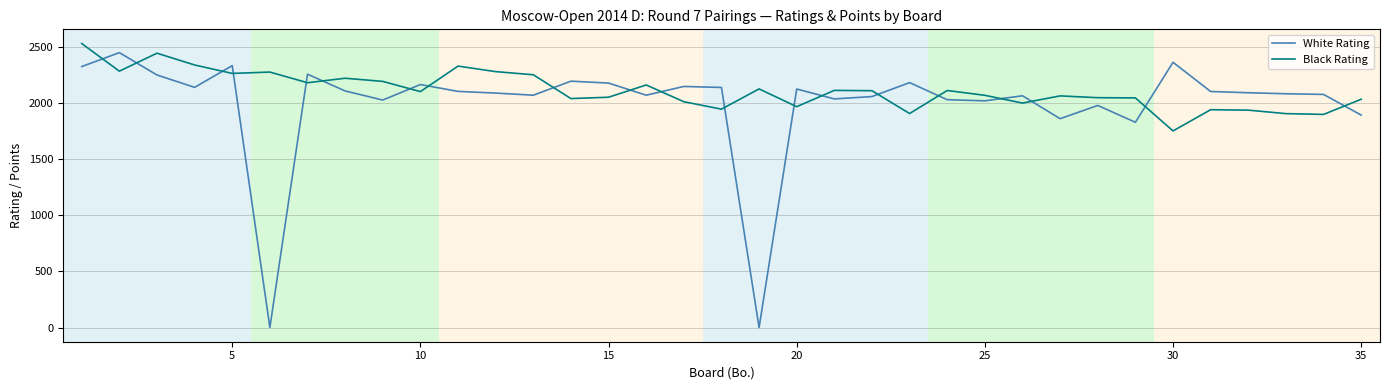

What is the difference between the maximum and minimum values in the Black Rating series?

778